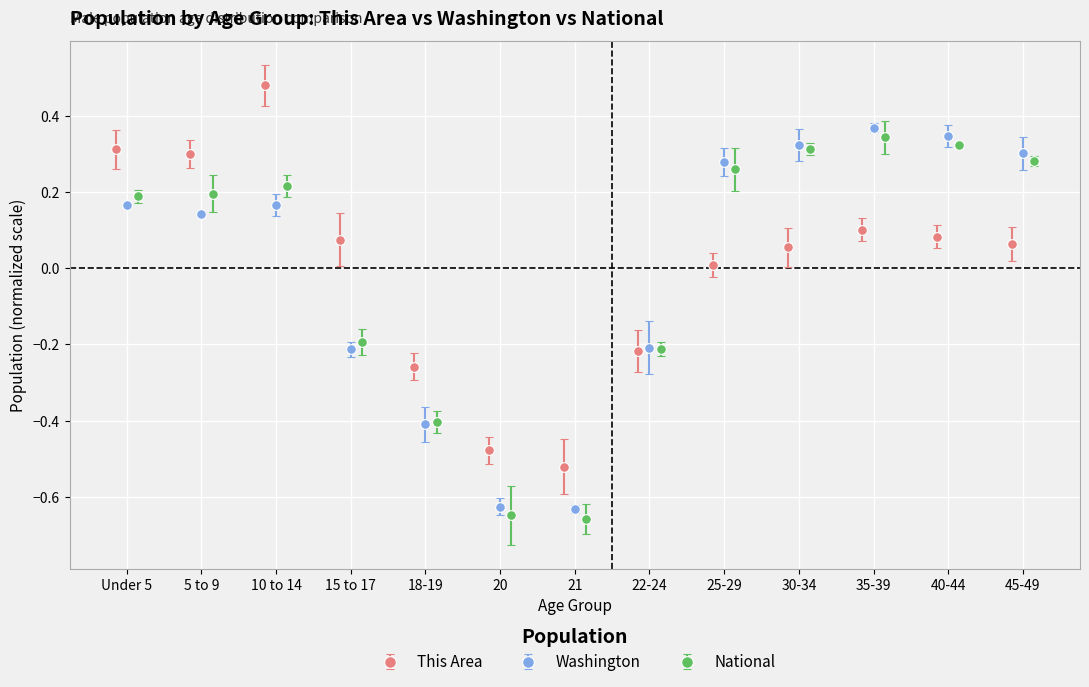

After their last crossing, which series has the higher values: National or Washington?

Washington